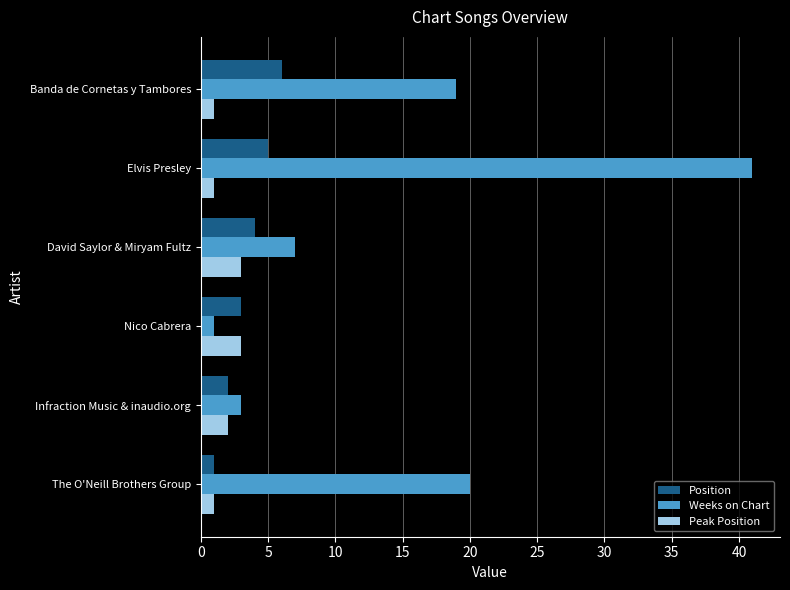

Read the Position value at David Saylor & Miryam Fultz.

4